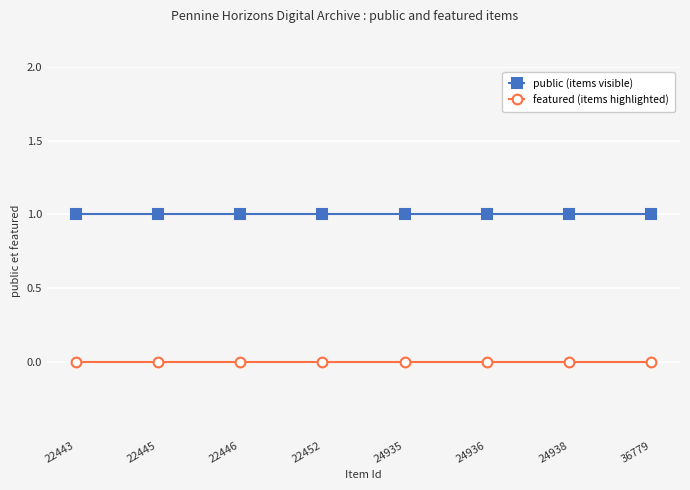

What is the total value across all series at 24936?

1